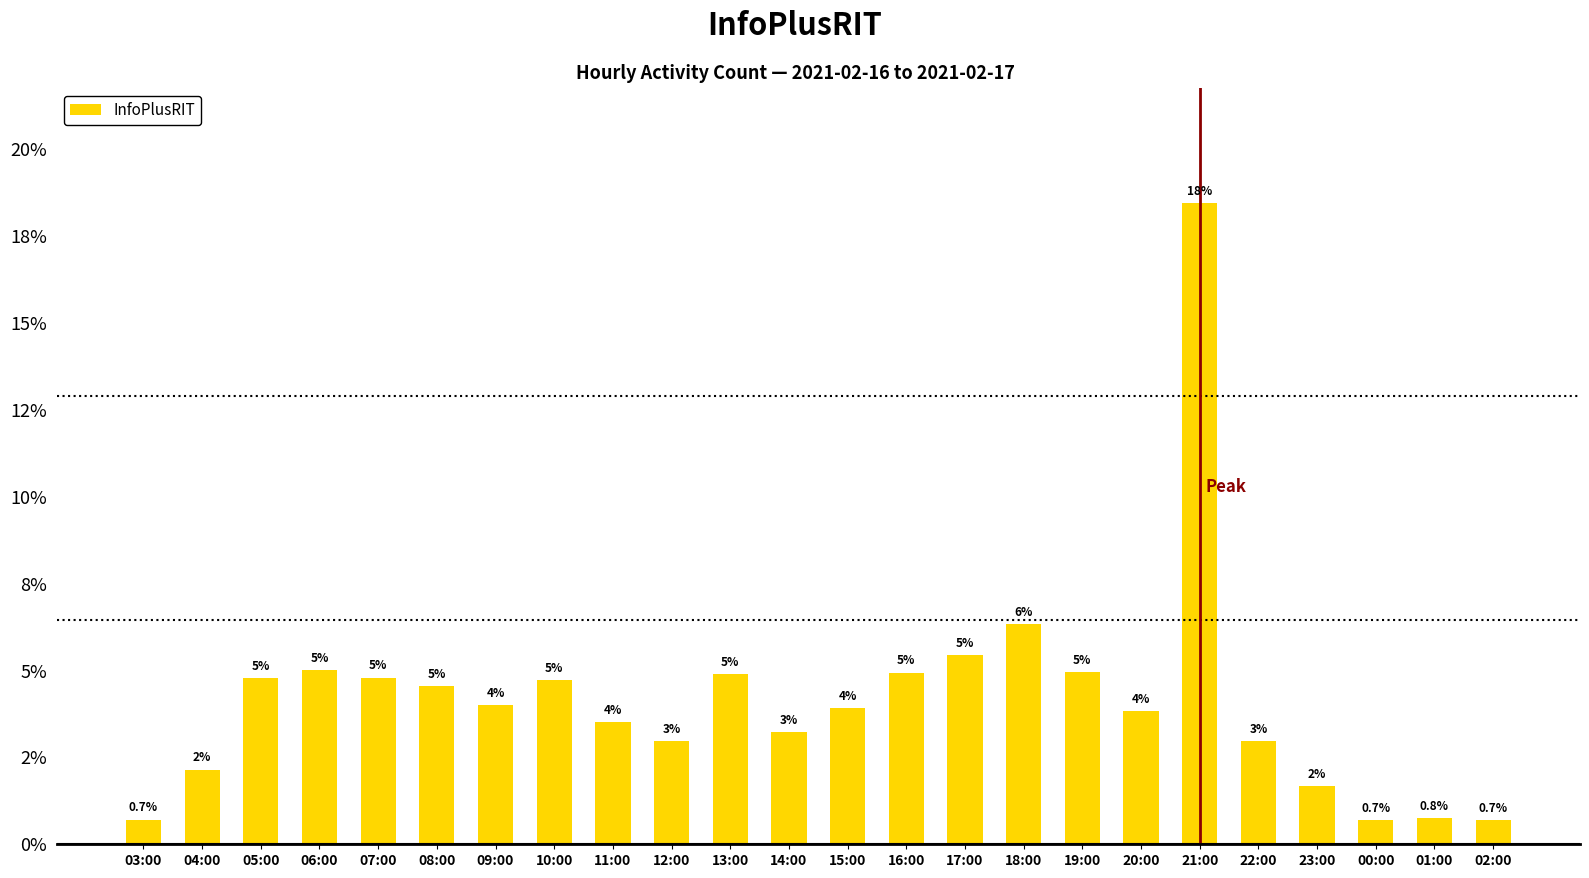

What is the label of the 11th bar from the left?

13:00